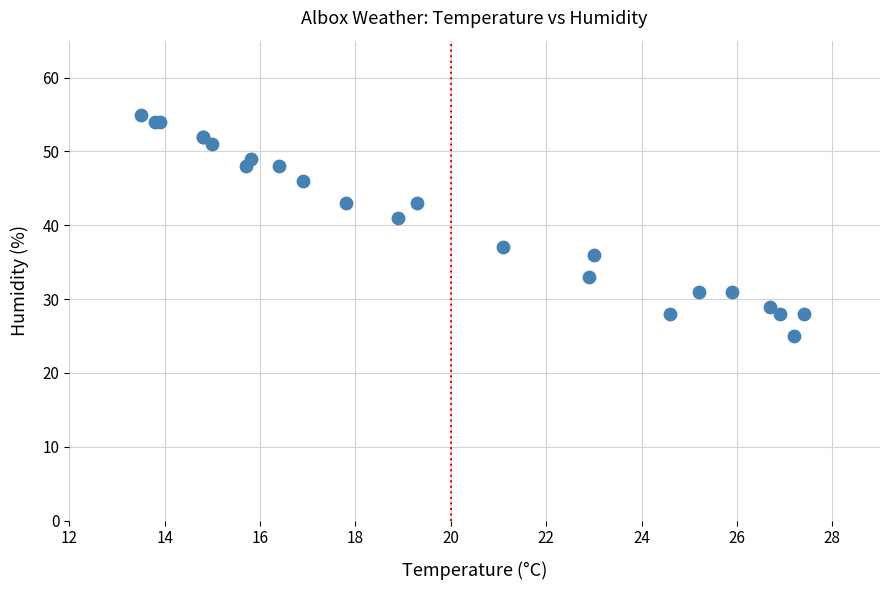

What Y value in the scatter plot is closest to 40?

41